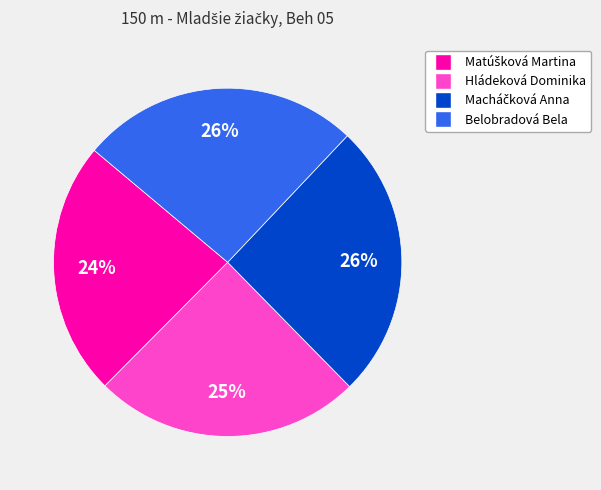

The Belobradová Bela slice represents 26% of the pie. True or false?

True